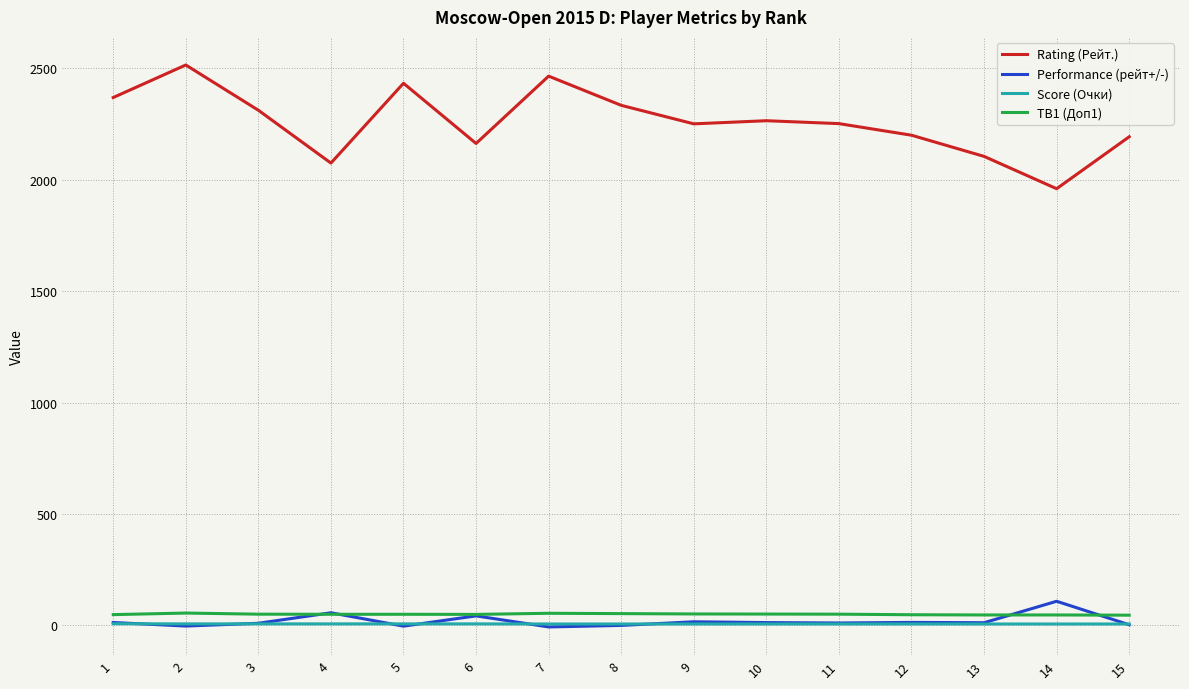

True or false: Rating (Рейт.) and Score (Очки) cross at least once.

False